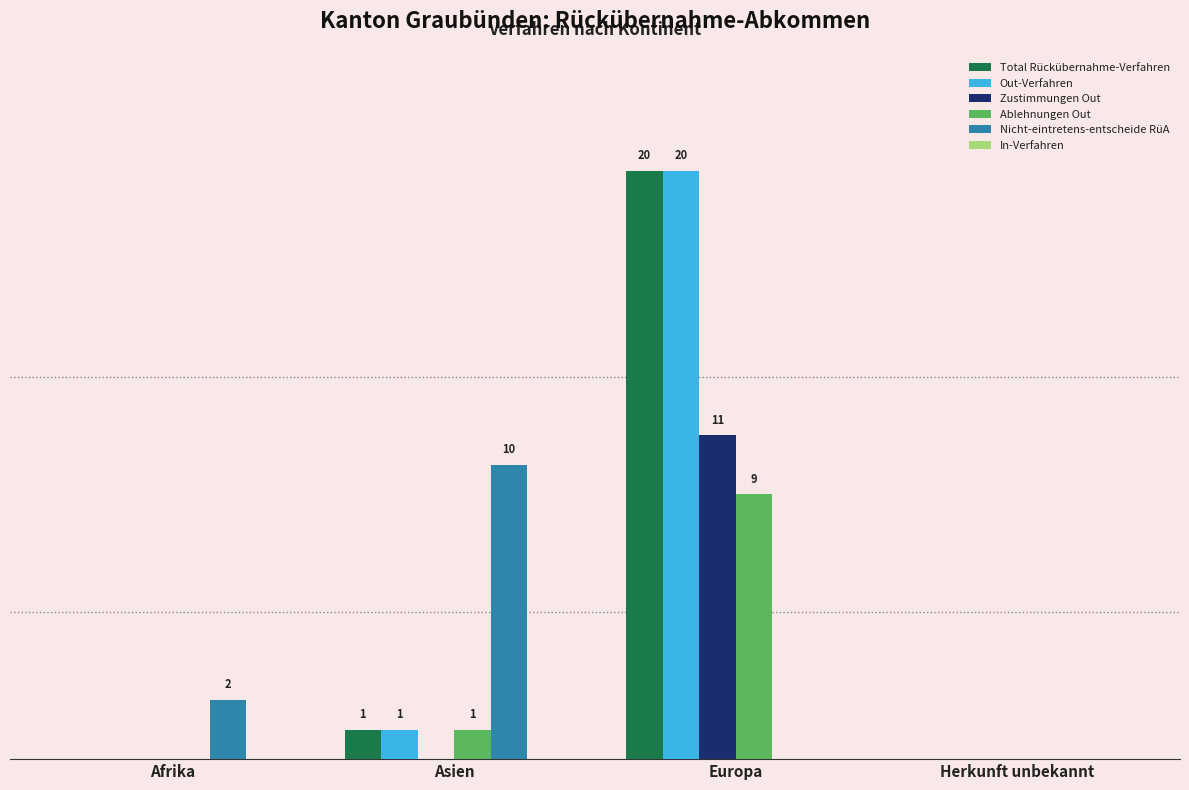

Reading left to right, list all the values displayed in this chart.

Total Rückübernahme-Verfahren: Afrika=0	Asien=1	Europa=20	Herkunft unbekannt=0
Out-Verfahren: Afrika=0	Asien=1	Europa=20	Herkunft unbekannt=0
Zustimmungen Out: Afrika=0	Asien=0	Europa=11	Herkunft unbekannt=0
Ablehnungen Out: Afrika=0	Asien=1	Europa=9	Herkunft unbekannt=0
Nicht-eintretens-entscheide RüA: Afrika=2	Asien=10	Europa=0	Herkunft unbekannt=0
In-Verfahren: Afrika=0	Asien=0	Europa=0	Herkunft unbekannt=0